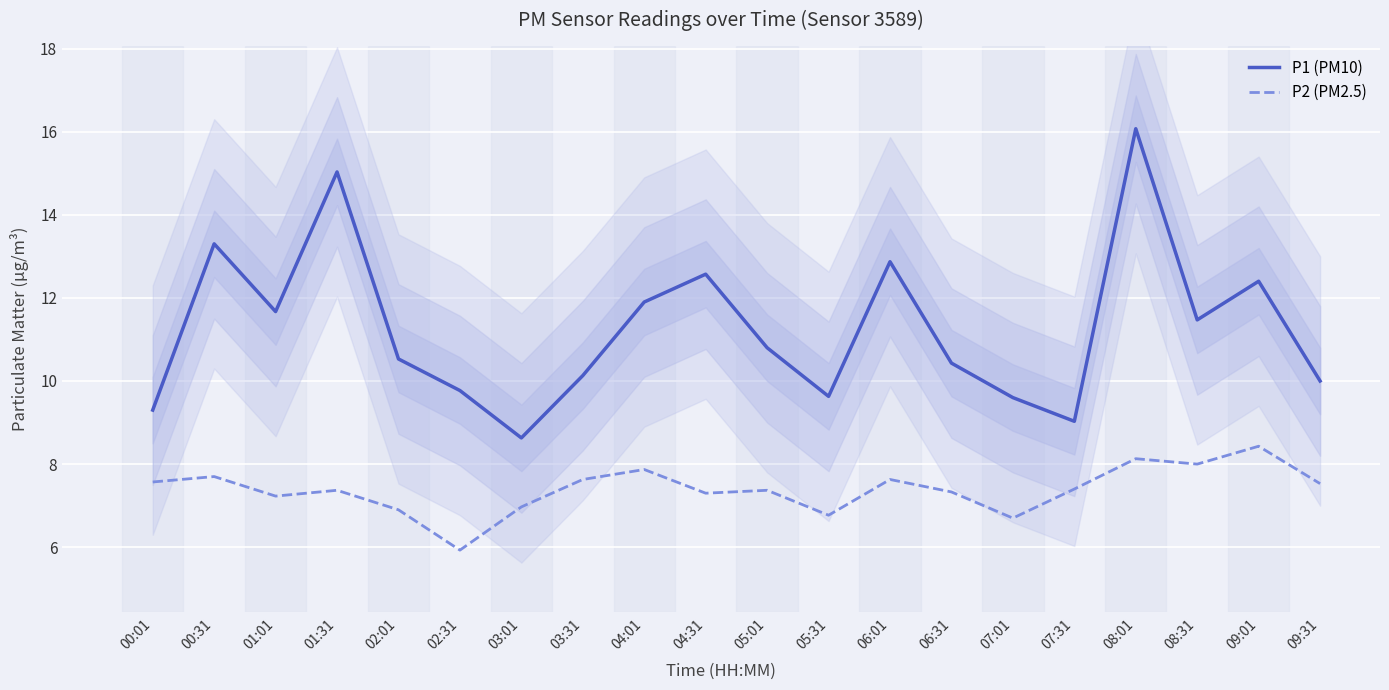

Where does the P2 (PM2.5) series first go above 7?

00:01